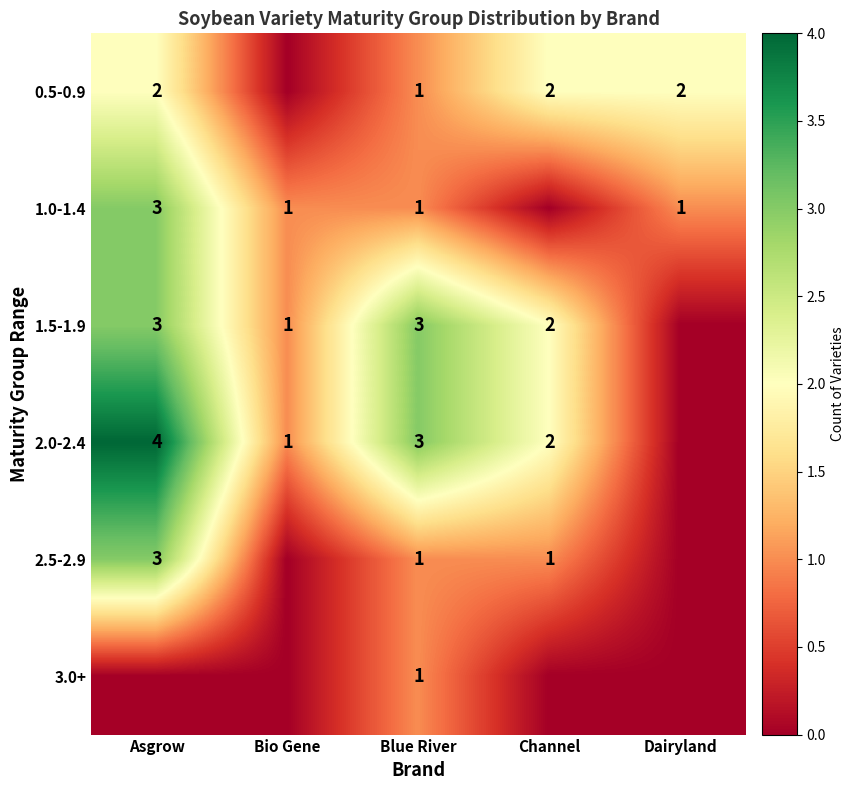

The value of 2.0-2.4 at Asgrow is 4. True or false?

True